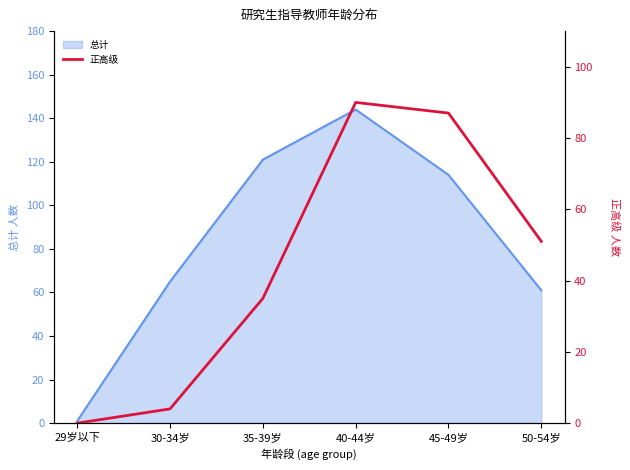

Where is 总计 nearest to the value 72?

30-34岁